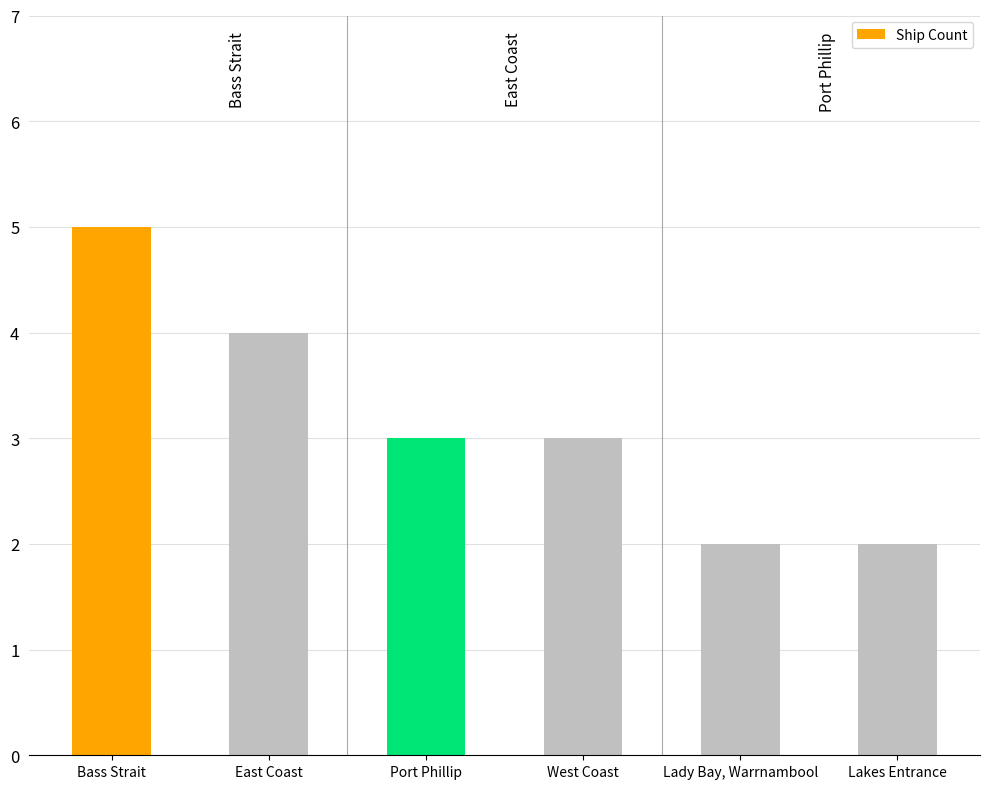

What is the sum of the values at Port Phillip and Bass Strait?

8